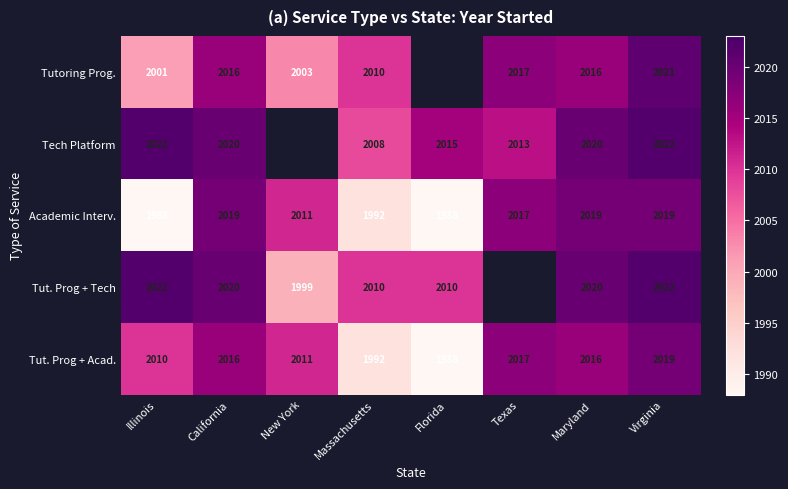

What value does the Tut. Prog + Acad. series have at Texas?

2017